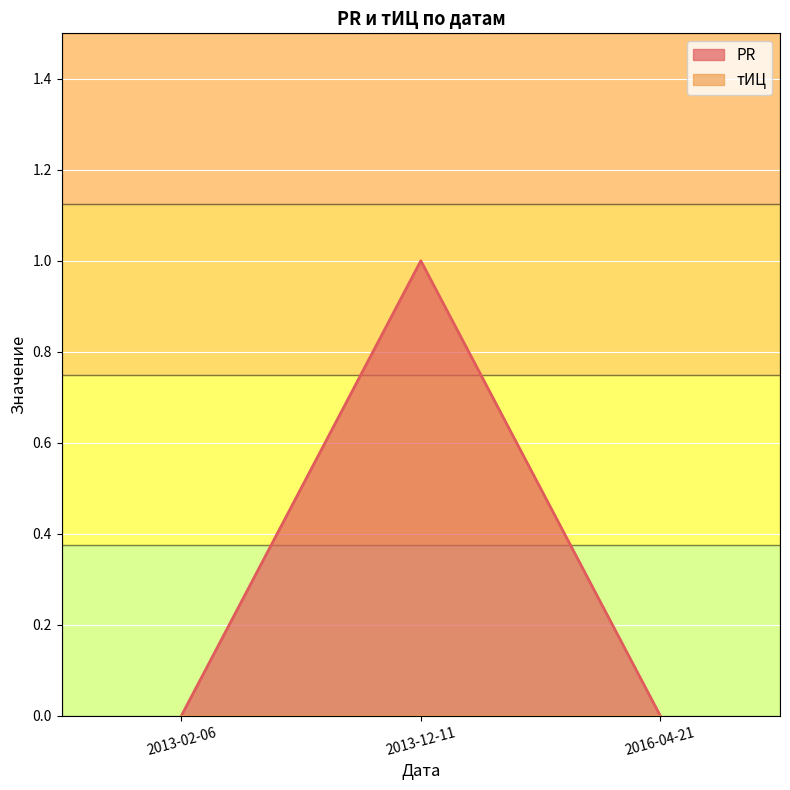

Rank the categories by value from highest to lowest.

2013-12-11, 2013-02-06, 2016-04-21